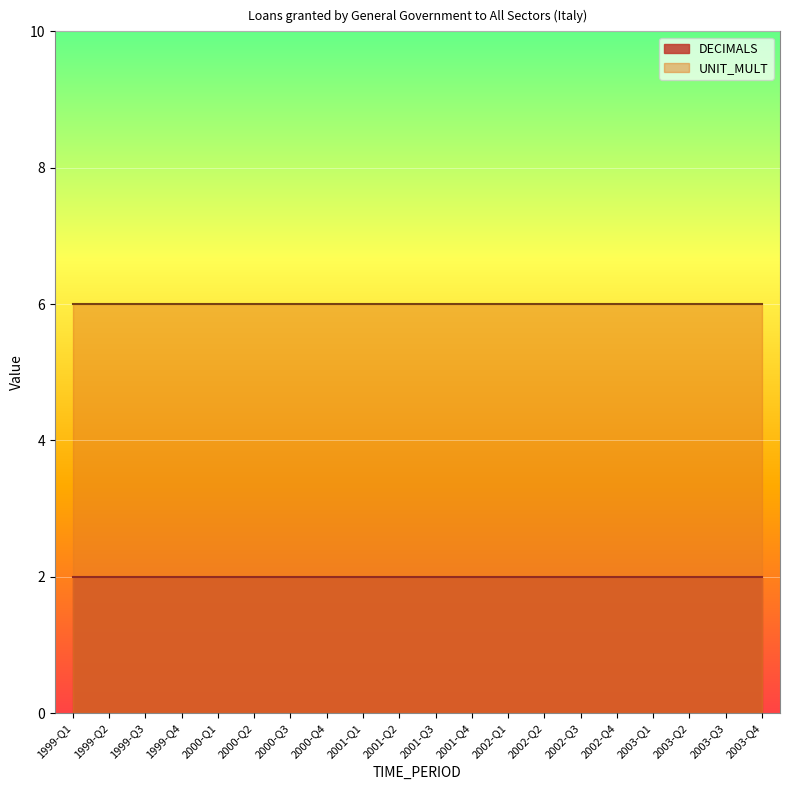

What are all the series names shown in the legend?

DECIMALS, UNIT_MULT